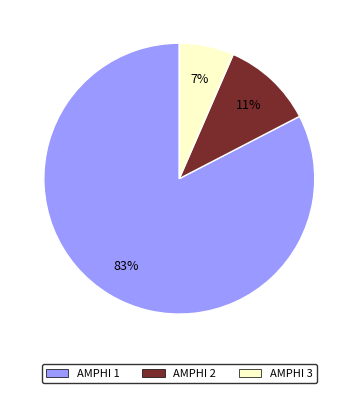

How many segments does this pie chart have?

3